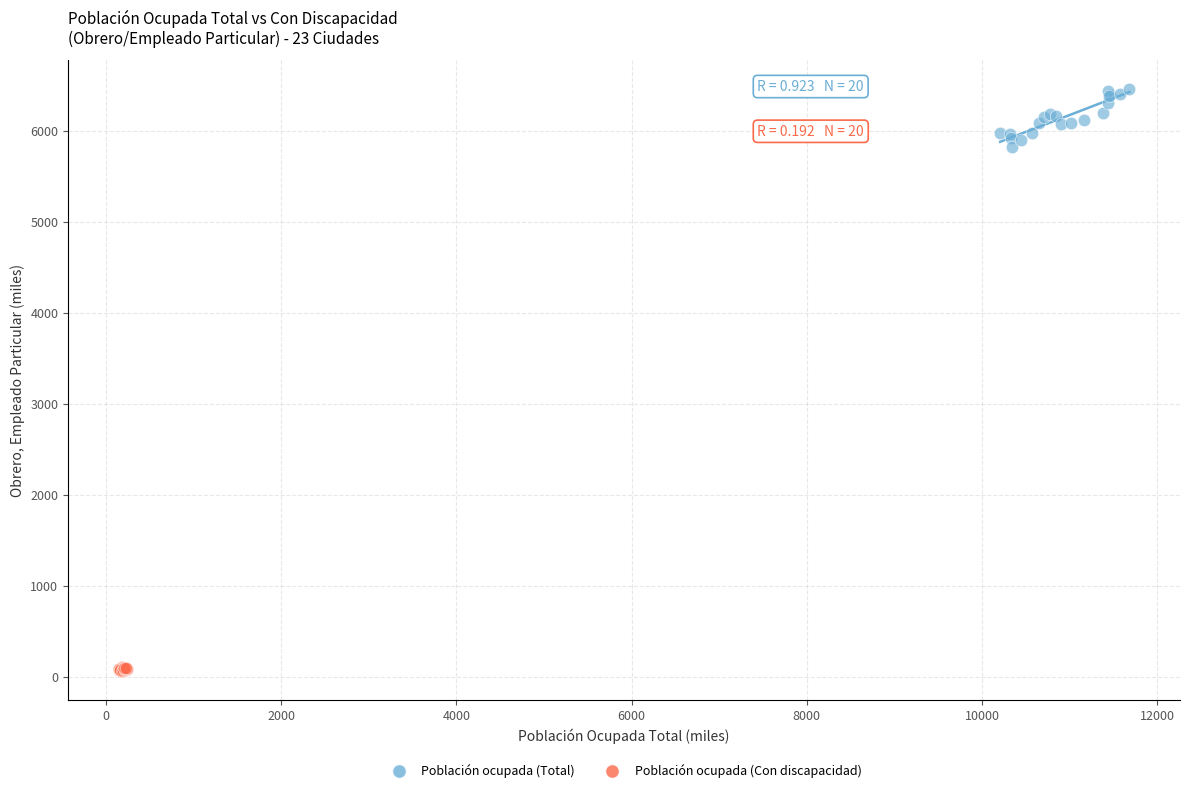

Which series contains the lowest Y value?

Población ocupada (Con discapacidad)